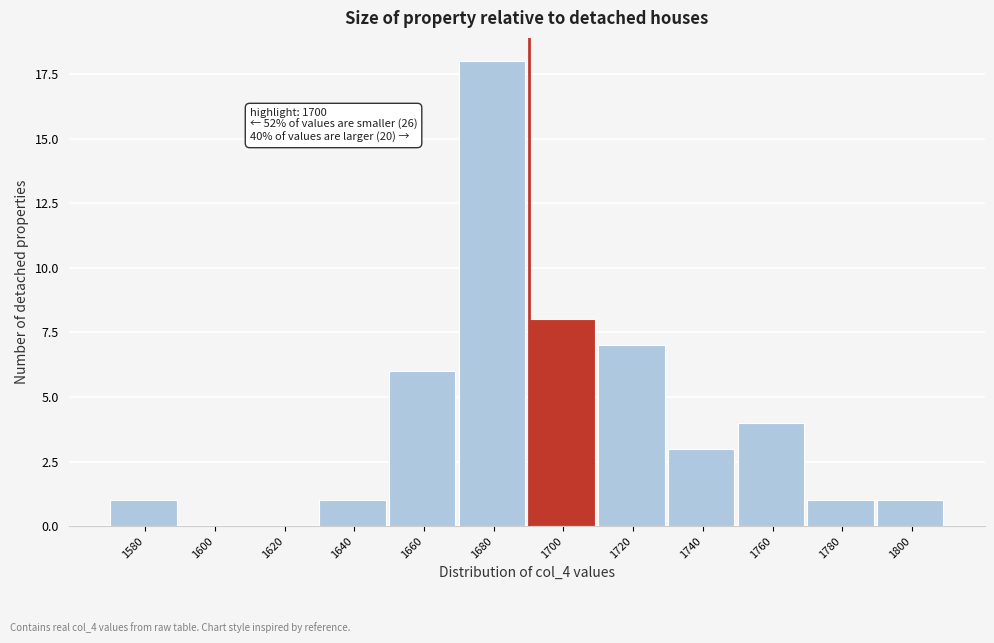

Reading left to right, what are all the values shown in this chart?

1580=1	1600=0	1620=0	1640=1	1660=6	1680=18	1700=8	1720=7	1740=3	1760=4	1780=1	1800=1